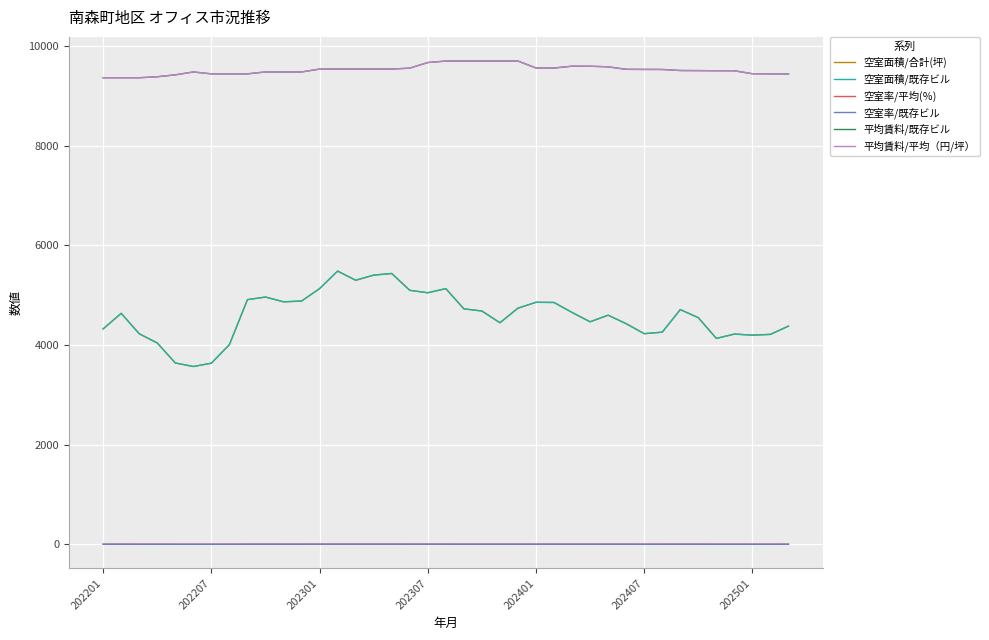

Does the chart have visible grid lines?

Yes